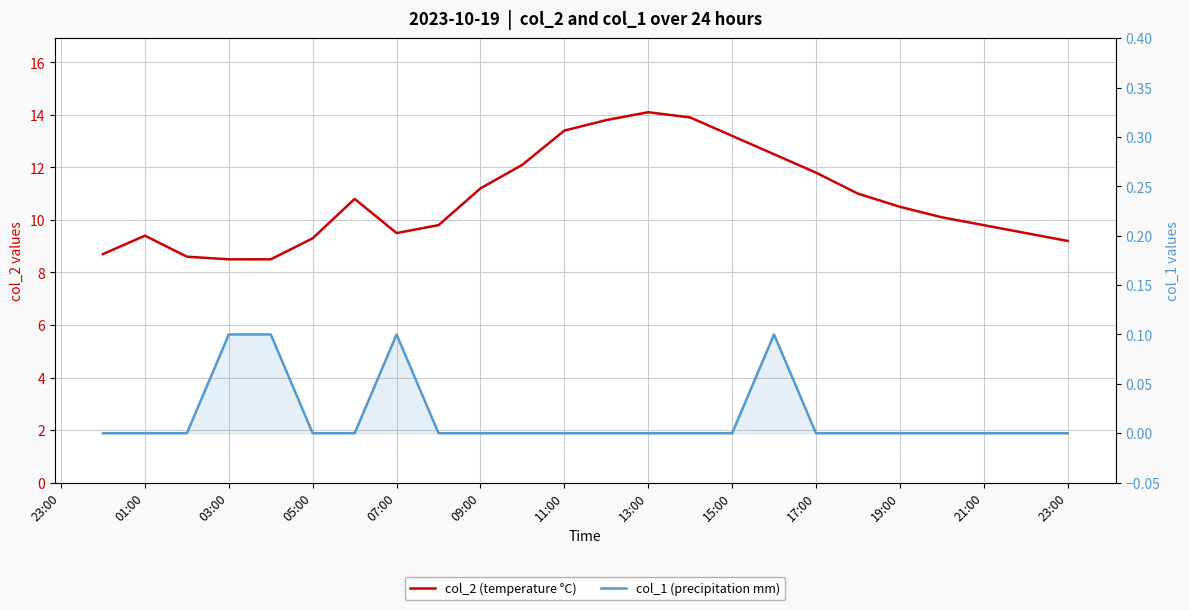

What is the value of the col_2 (temperature °C) point at the 1st from the left?

8.7